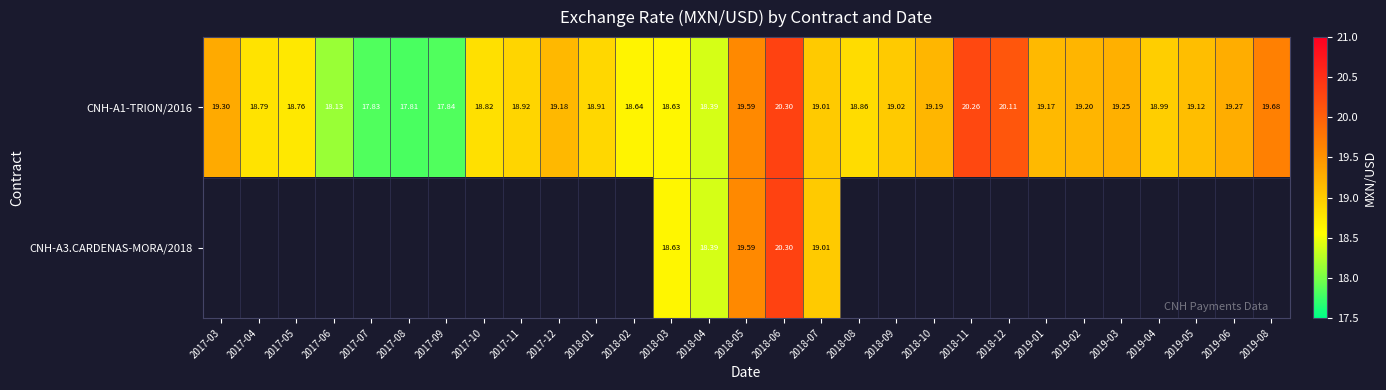

Which series has the largest range (max minus min)?

CNH-A3.CARDENAS-MORA/2018